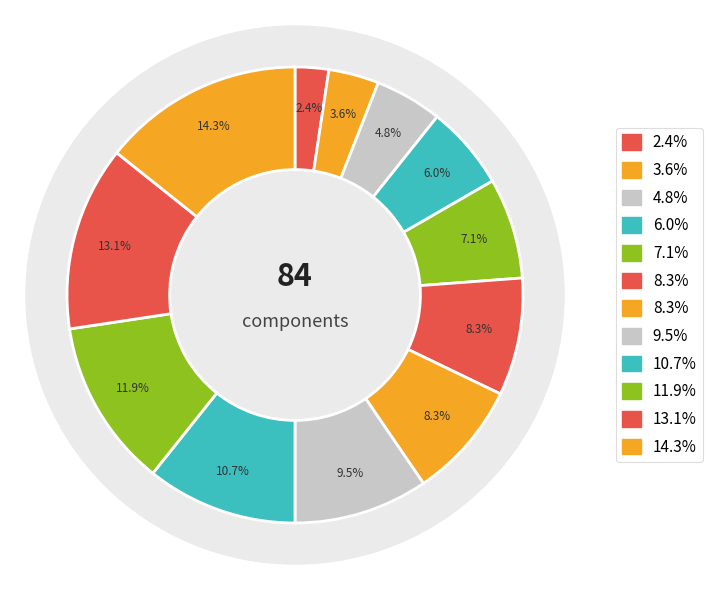

Does any single category account for the majority?

No